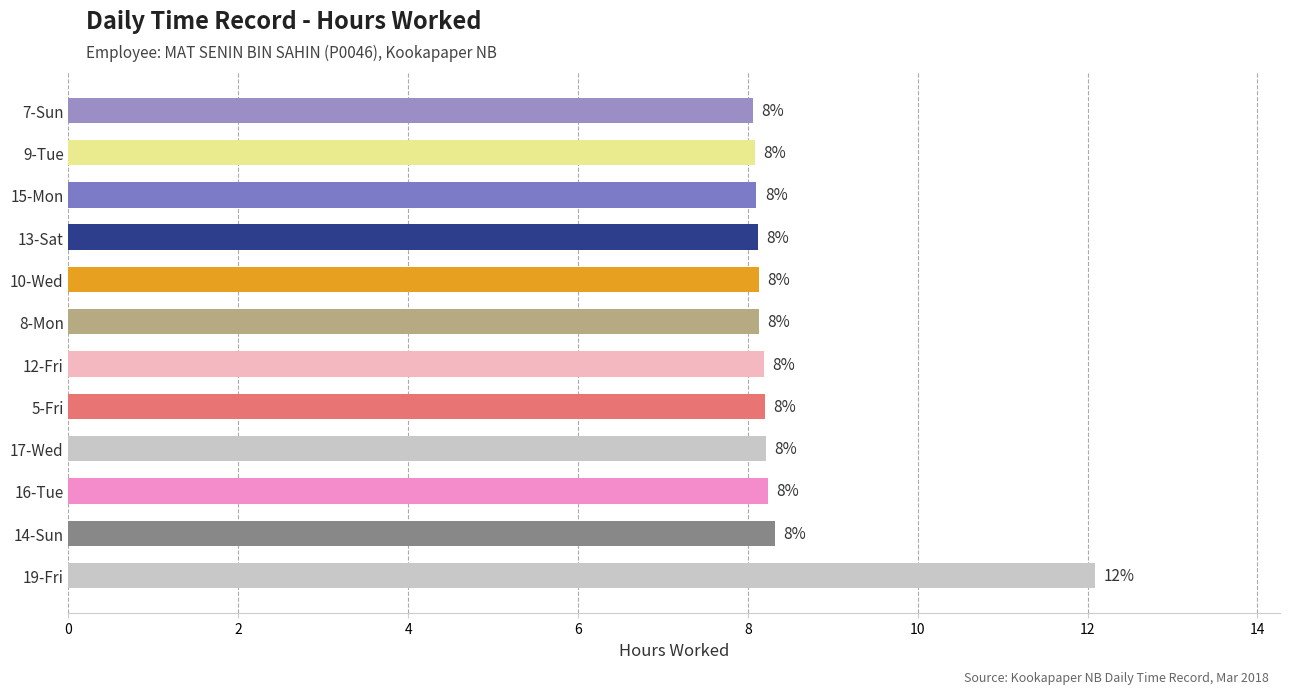

How many bars are there in total?

12